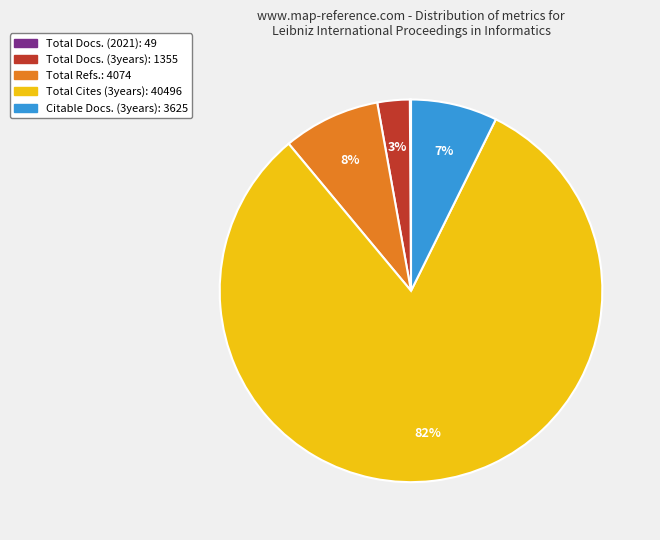

Is the sum of Total Refs.: 4074 and Citable Docs. (3years): 3625 greater than half?

No